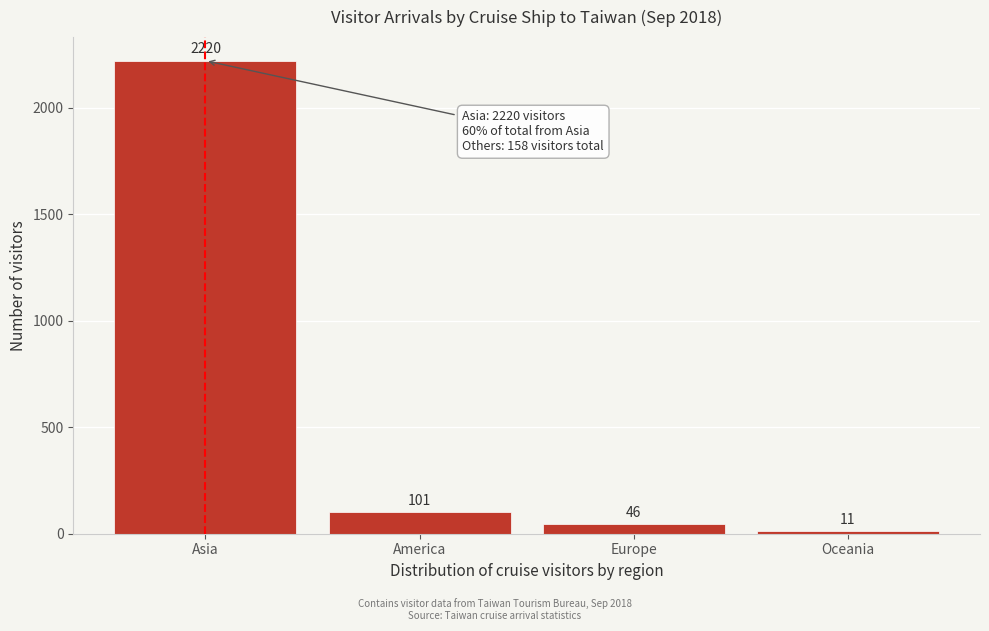

Reading left to right, list all the values displayed in this chart.

Asia=2220	America=101	Europe=46	Oceania=11